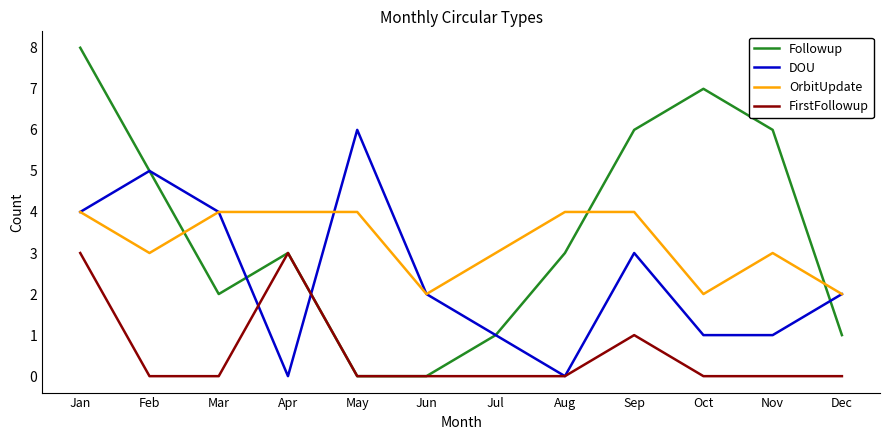

What is the total value across all series at Apr?

10